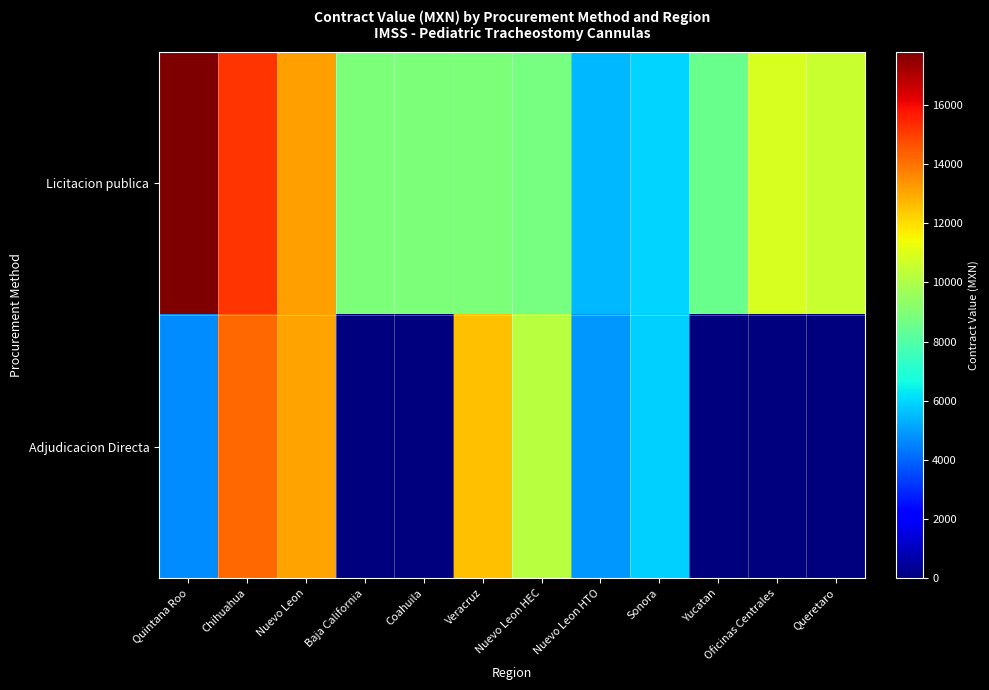

Reading left to right, list all the values displayed in this chart.

Licitacion publica: Quintana Roo=17804.2	Chihuahua=15207.8	Nuevo Leon=13154.4	Baja California=8902.1	Coahuila=8902.1	Veracruz=8902.1	Nuevo Leon HEC=8769.6	Nuevo Leon HTO=5481.0	Sonora=5934.8	Yucatan=8515.7	Oficinas Centrales=10891.5	Queretaro=10523.5
Adjudicacion Directa: Quintana Roo=4694.7	Chihuahua=14228.4	Nuevo Leon=13133.9	Baja California=0.0	Coahuila=0.0	Veracruz=12539.1	Nuevo Leon HEC=10208.0	Nuevo Leon HTO=4912.6	Sonora=5898.6	Yucatan=0.0	Oficinas Centrales=0.0	Queretaro=0.0